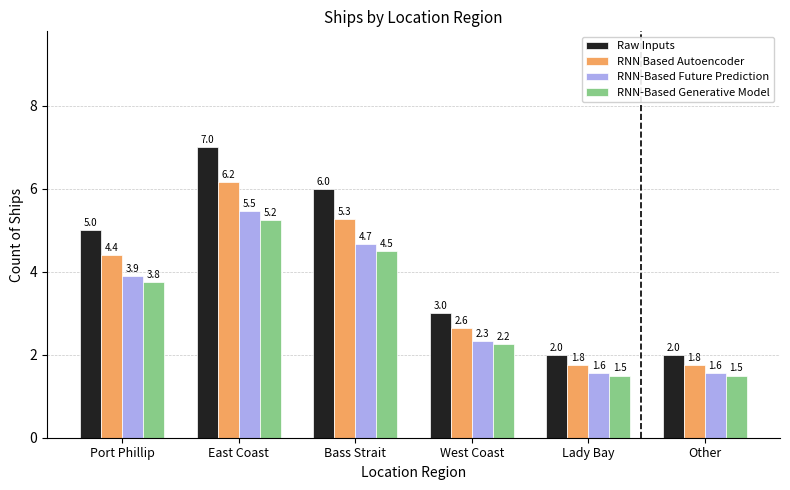

Rank the series at Port Phillip from highest to lowest value.

Raw Inputs, RNN Based Autoencoder, RNN-Based Future Prediction, RNN-Based Generative Model